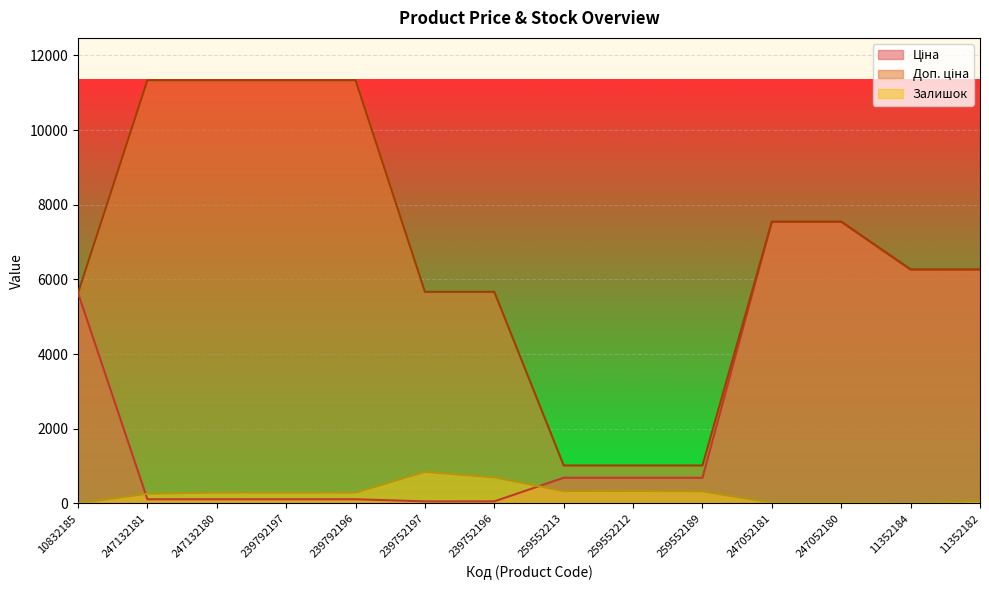

What are all the series names shown in the legend?

Ціна, Доп. ціна, Залишок